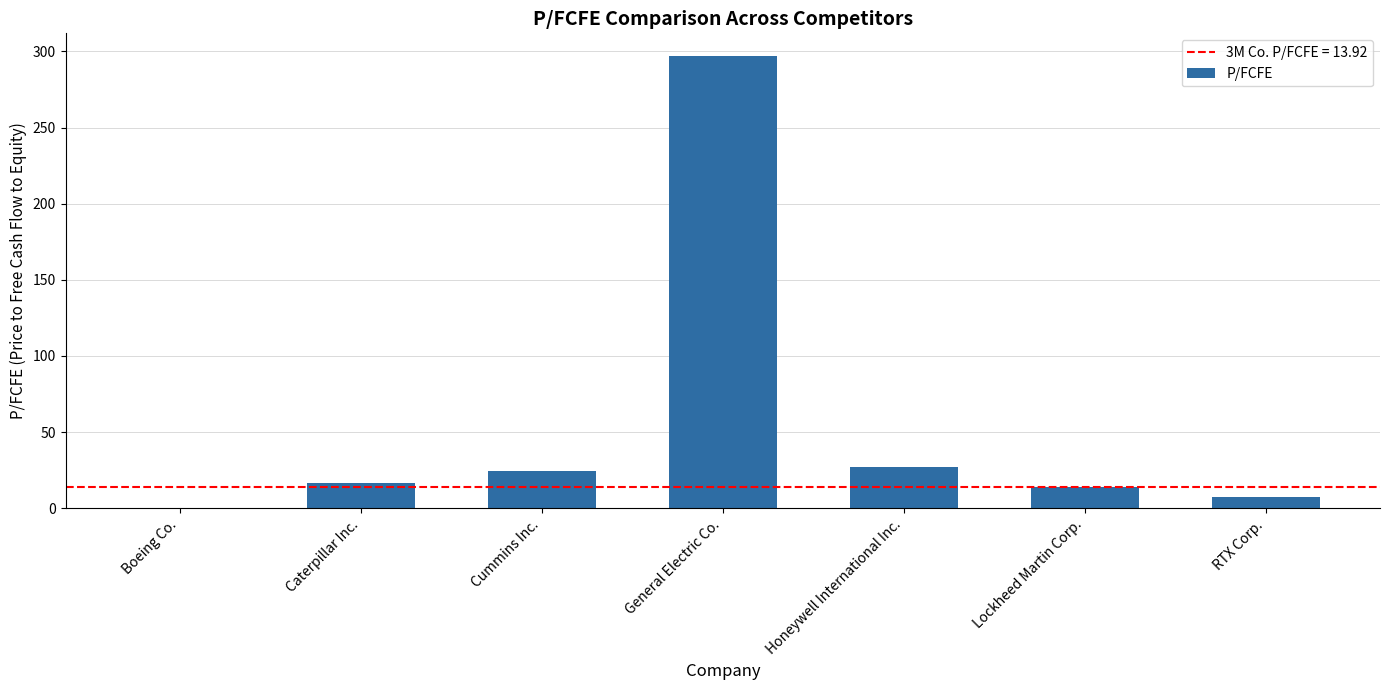

What is the change in value from Honeywell International Inc. to RTX Corp.?

-19.7